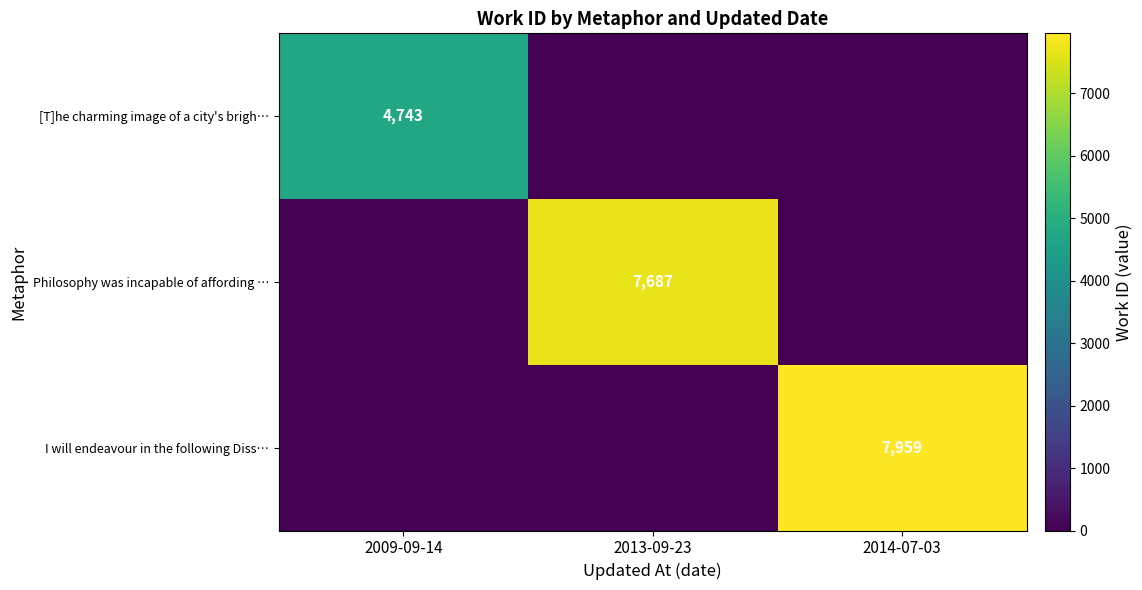

The value of I will endeavour in the following Diss… at 2014-07-03 is 4314. True or false?

False